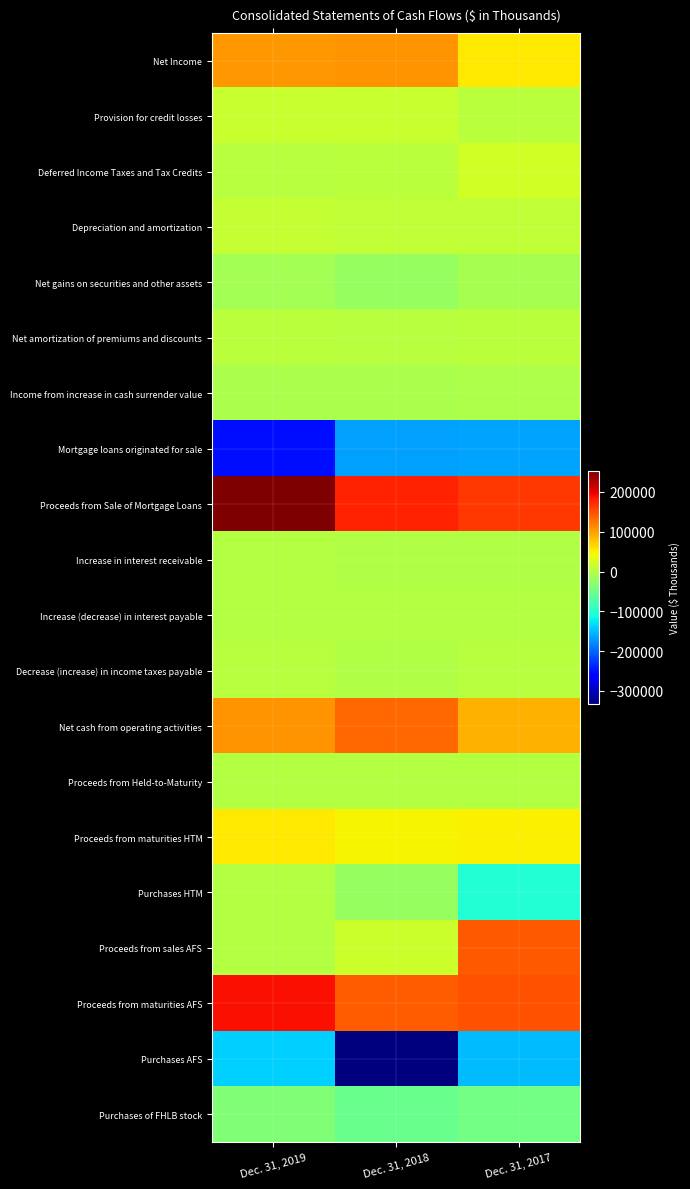

What is the difference between the highest and lowest values at Dec. 31, 2018?

509256